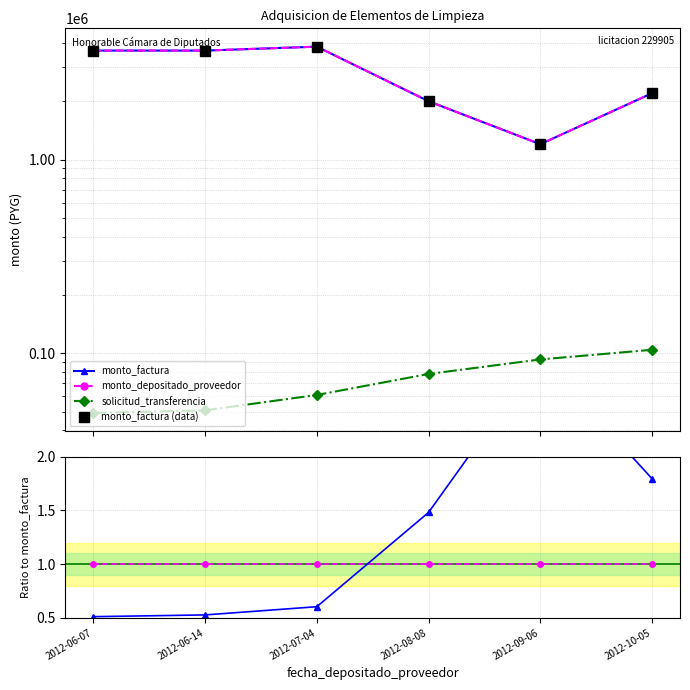

What is the total value across all series at 2012-06-14?

7350807.5